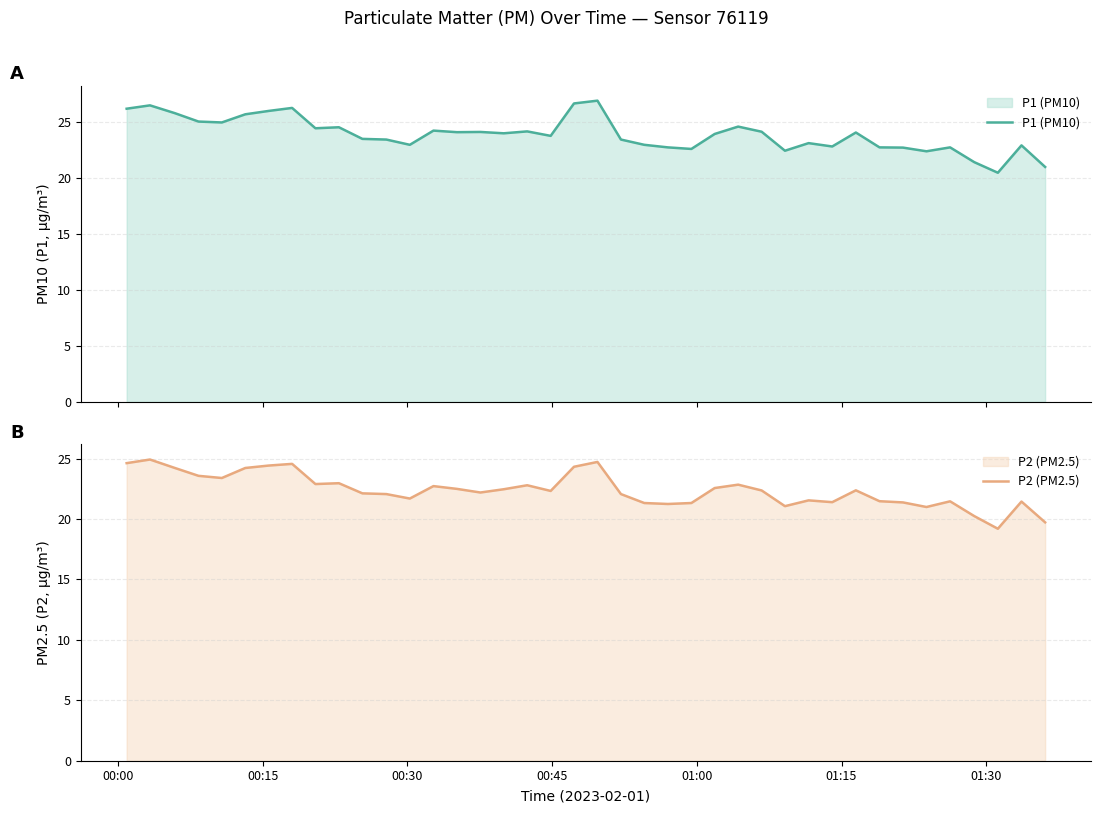

True or false: P1 (PM10) and P2 (PM2.5) intersect in this chart.

False